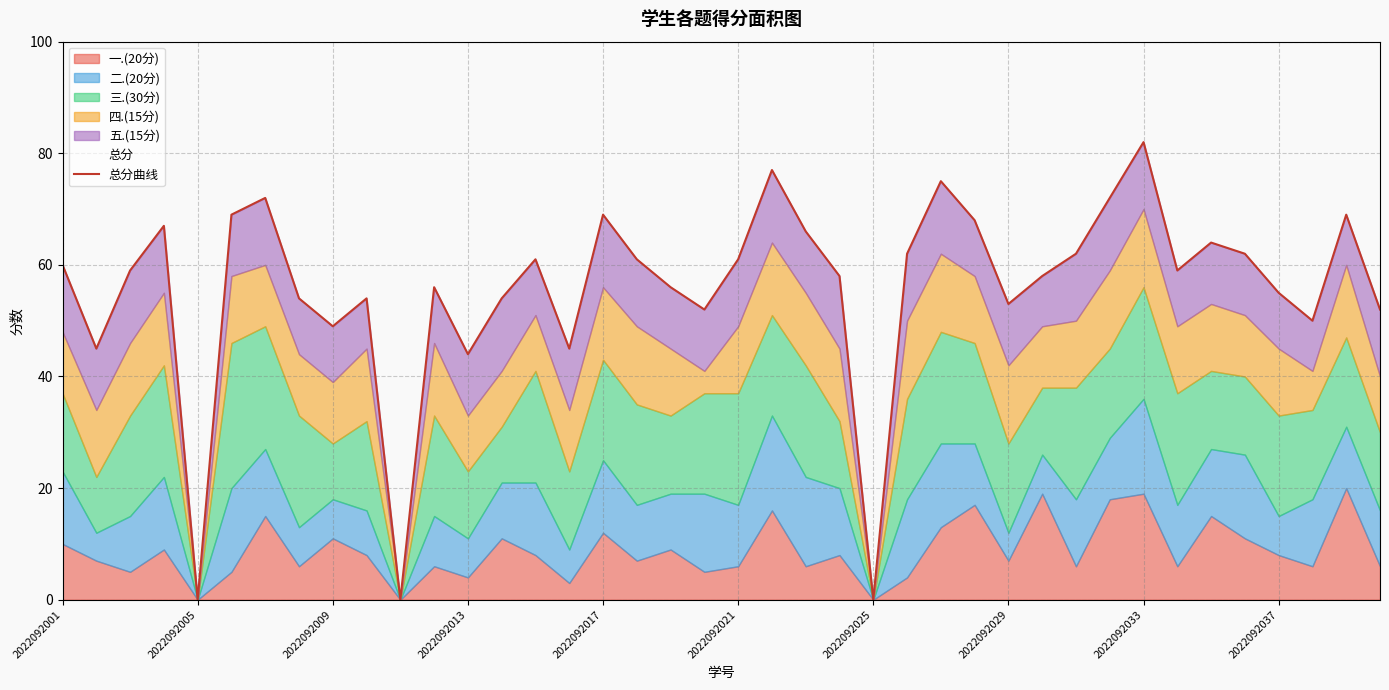

What is the difference between the maximum and second lowest values?

82